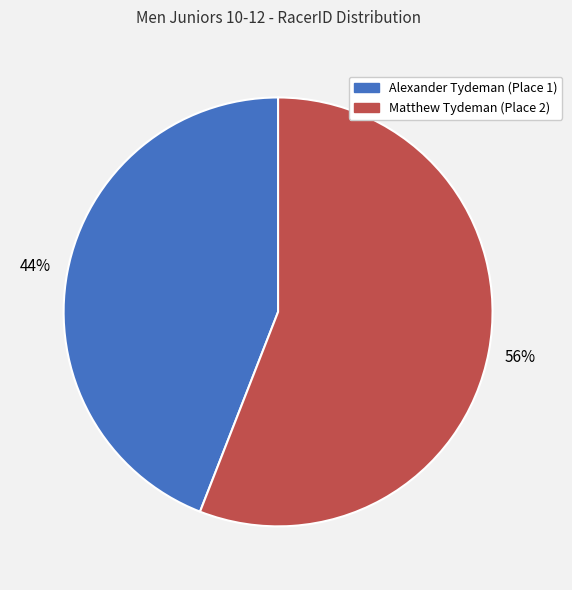

What is the ratio of the value at Alexander Tydeman (Place 1) to the value at Matthew Tydeman (Place 2)?

0.8